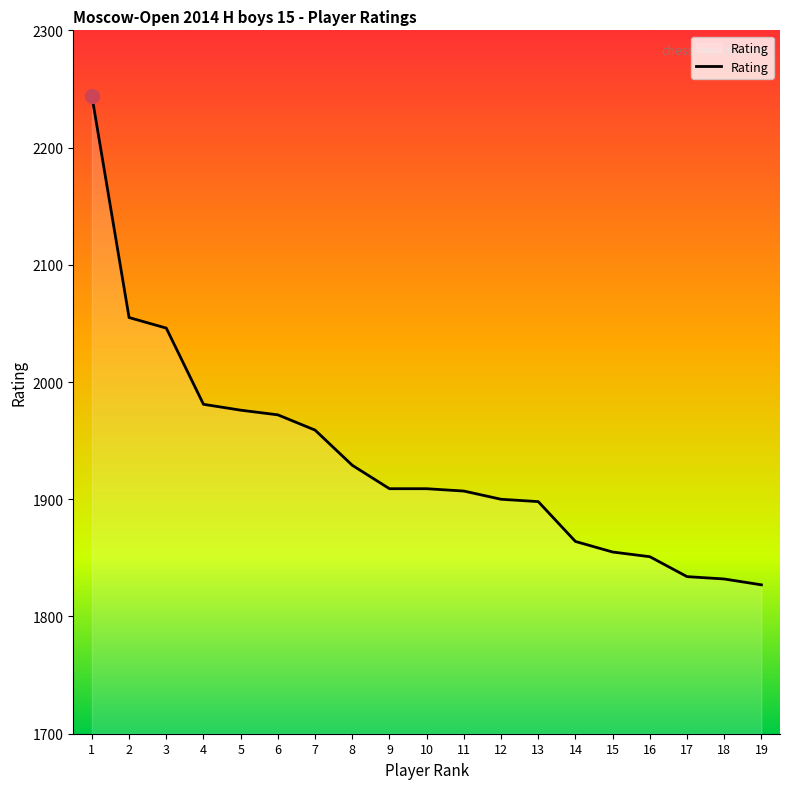

Where is the data nearest to the value 2035?

3